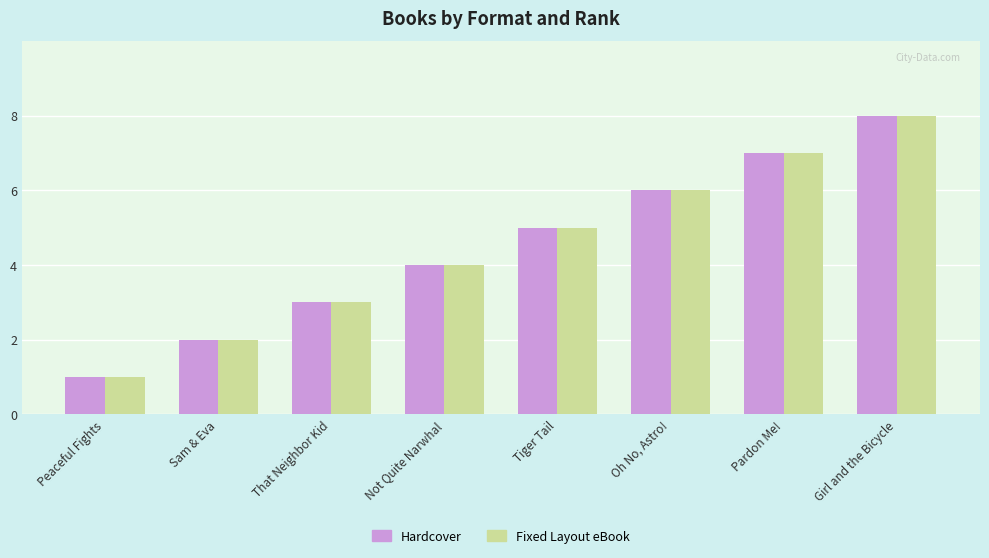

What is the total value across all series at Sam & Eva?

4